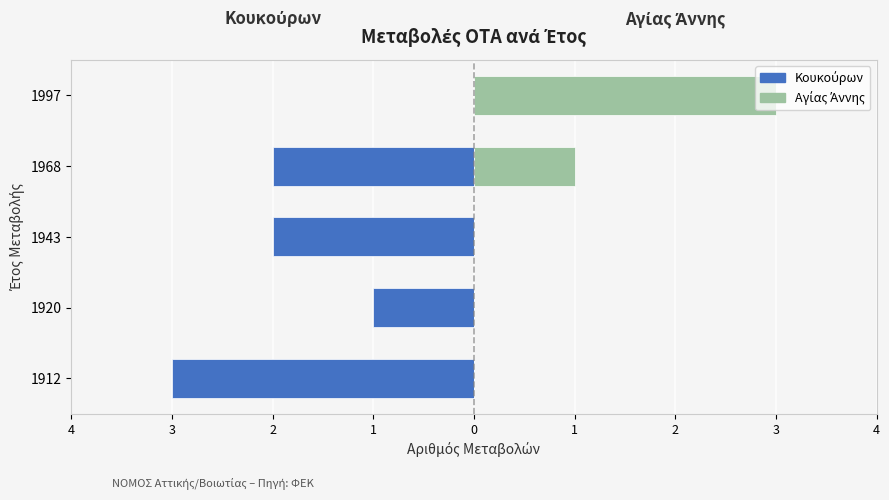

List the labels in order of Κουκούρων value, largest first.

1997, 1920, 1943, 1968, 1912